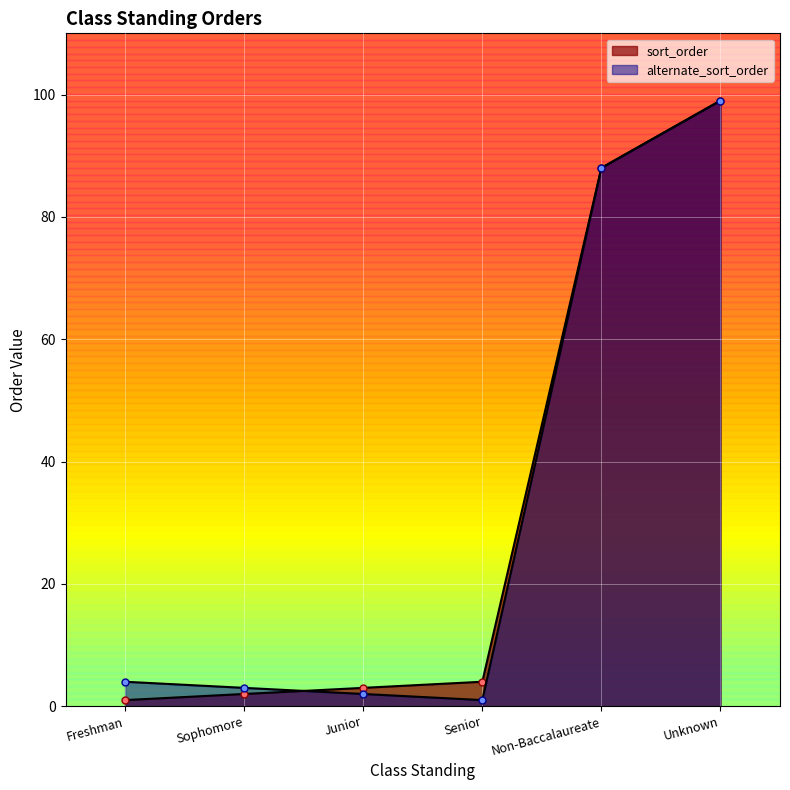

What is the sum of the alternate_sort_order values at Senior and Sophomore?

4